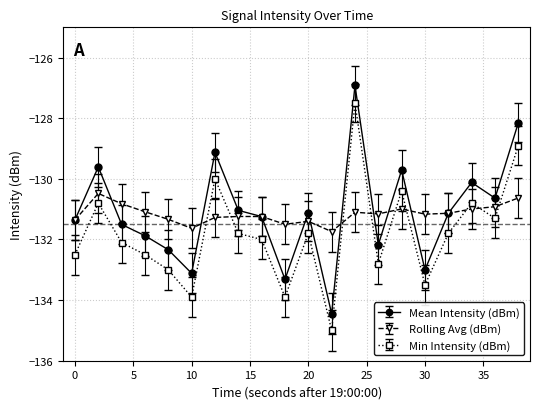

What is the value of the Mean Intensity (dBm) point at the 2nd from the left?

-129.6